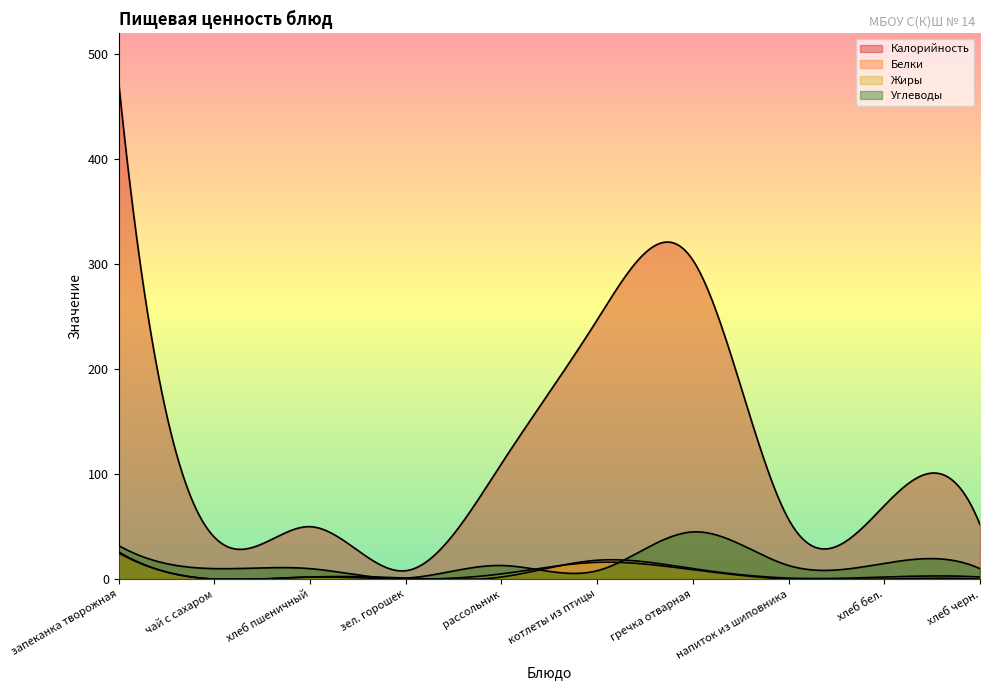

The value of Жиры at зел. горошек is -13. True or false?

False